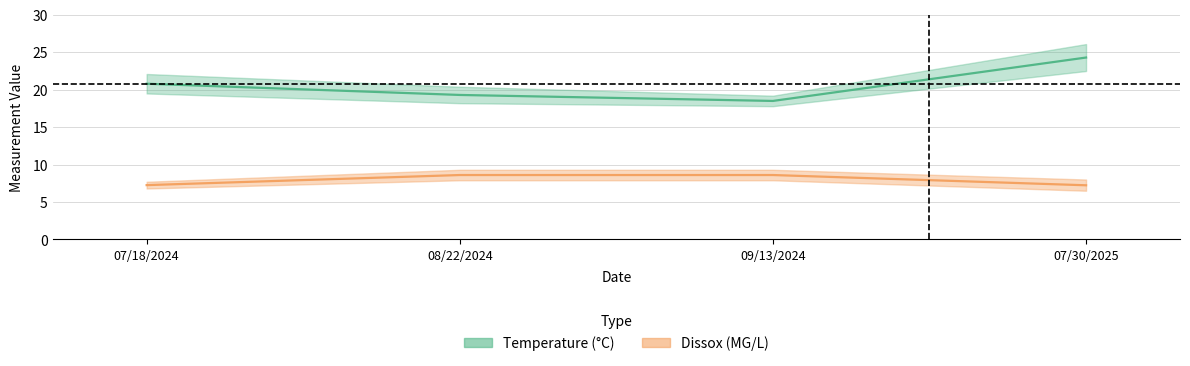

Which has a higher value, 07/18/2024 or 08/22/2024?

07/18/2024